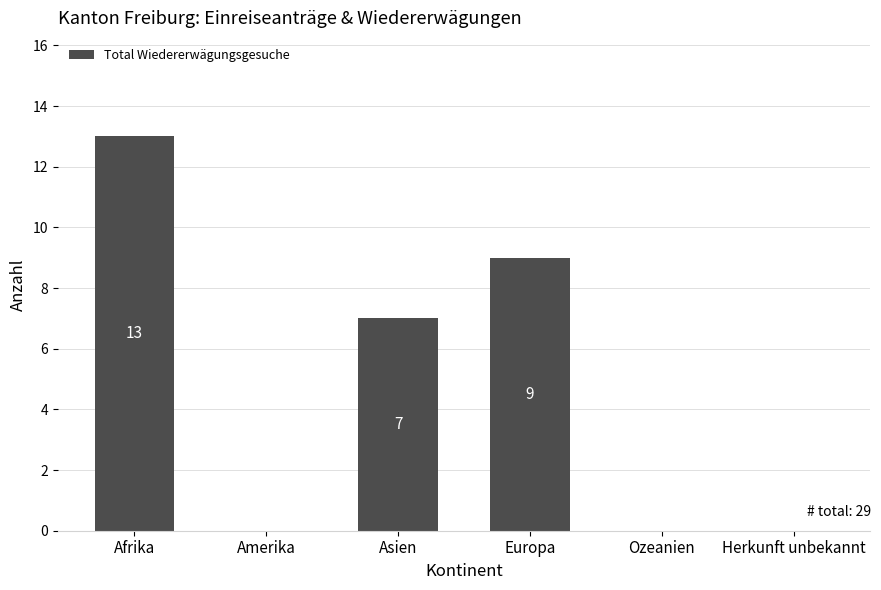

What is the maximum value shown in the chart?

13